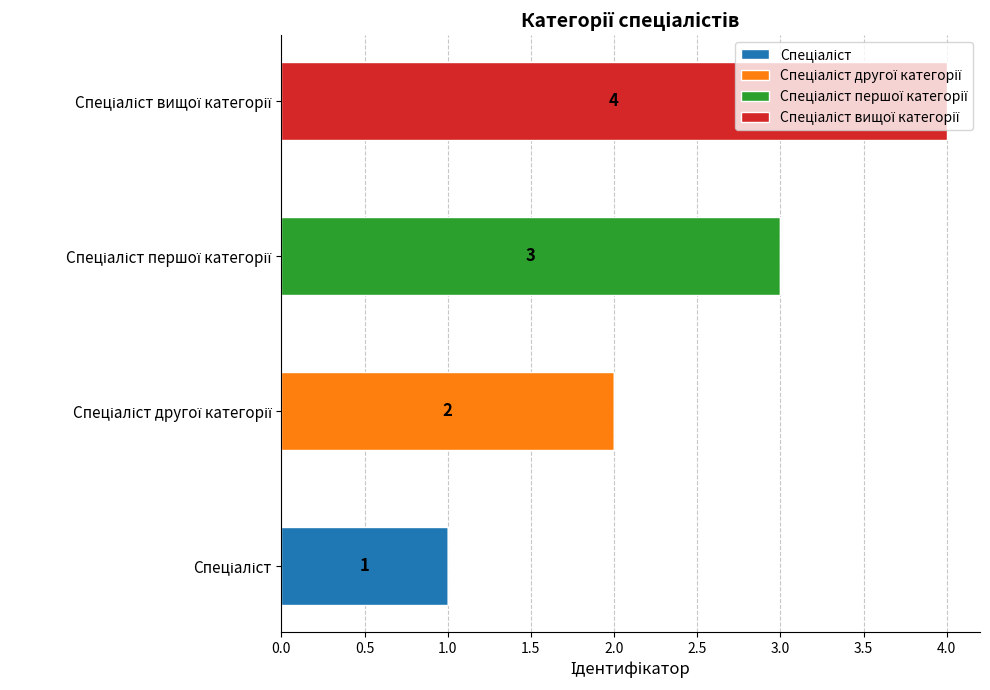

Count the number of categories in the chart.

4